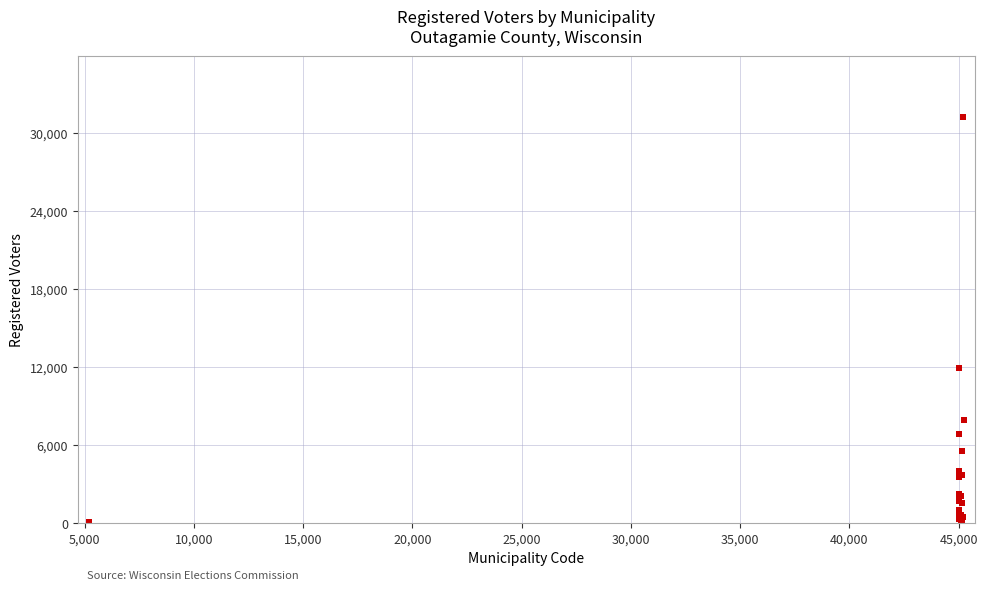

What Y value in the scatter plot is closest to 15684?

11906